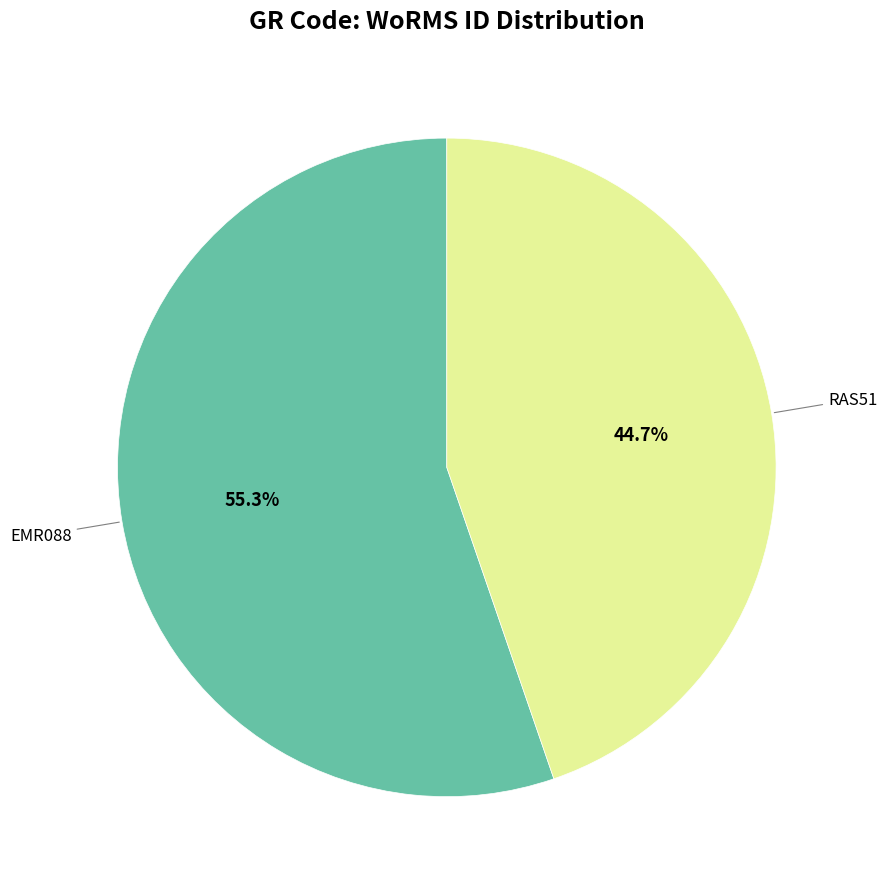

Count the number of slices in the pie.

2